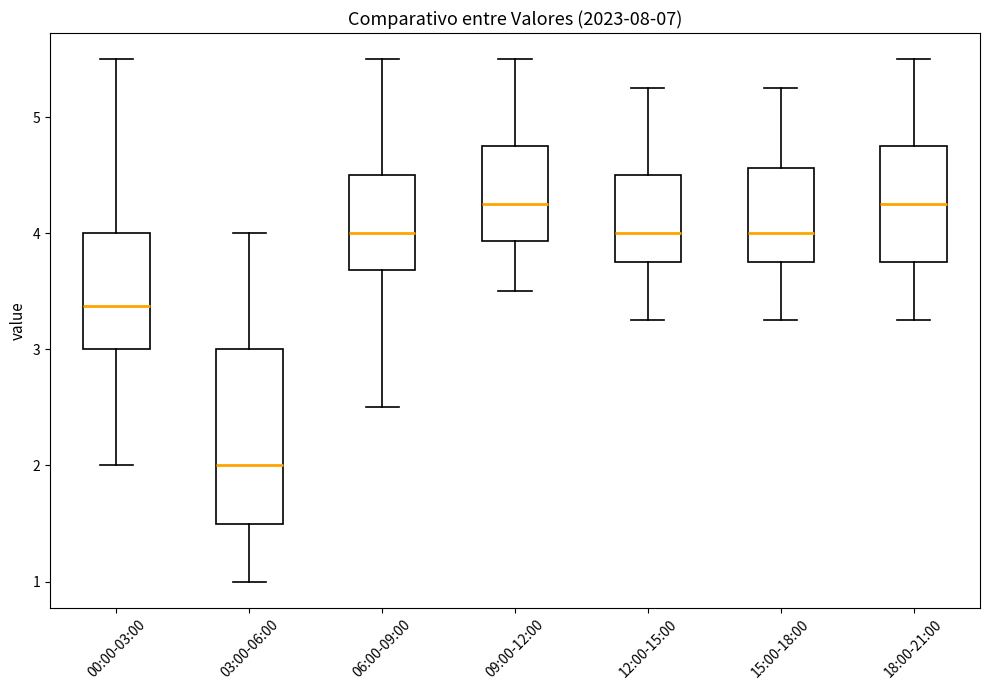

Reading left to right, read every box against the y-axis: the position of its median line, the range the box covers, and the ends of its whiskers. The values are not printed on the chart, so give them approximately, as read against the axis.

00:00-03:00: median 3.4, box 3.0 to 4.0, whiskers 2.0 to 5.5
03:00-06:00: median 2.0, box 1.5 to 3.0, whiskers 1.0 to 4.0
06:00-09:00: median 4.0, box 3.7 to 4.5, whiskers 2.5 to 5.5
09:00-12:00: median 4.3, box 3.9 to 4.8, whiskers 3.5 to 5.5
12:00-15:00: median 4.0, box 3.8 to 4.5, whiskers 3.3 to 5.3
15:00-18:00: median 4.0, box 3.8 to 4.6, whiskers 3.3 to 5.3
18:00-21:00: median 4.3, box 3.8 to 4.8, whiskers 3.3 to 5.5